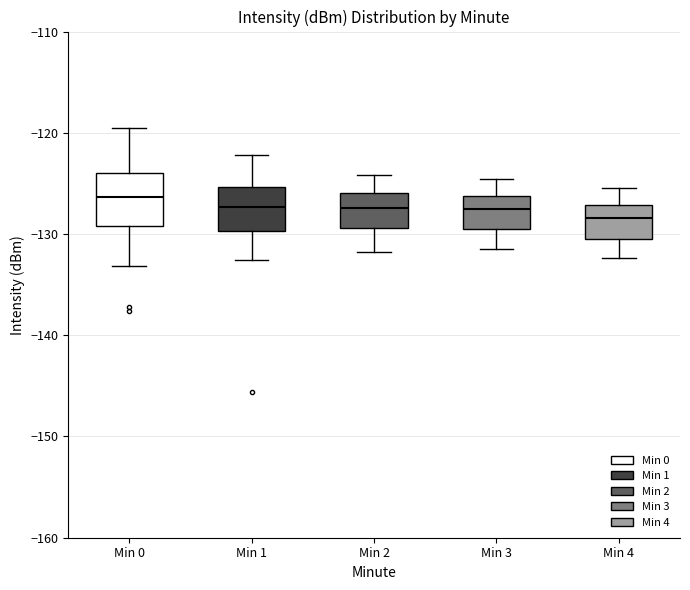

Reading left to right, transcribe this box plot: for each box, give where its median line is, the range the box spans, and where its two whiskers end, as read against the y-axis. The values are not printed on the chart, so give them approximately, as read against the axis.

Min 0: median -126, box -129 to -124, whiskers -133 to -120
Min 1: median -127, box -130 to -125, whiskers -133 to -122
Min 2: median -127, box -129 to -126, whiskers -132 to -124
Min 3: median -128, box -130 to -126, whiskers -131 to -125
Min 4: median -128, box -130 to -127, whiskers -132 to -125